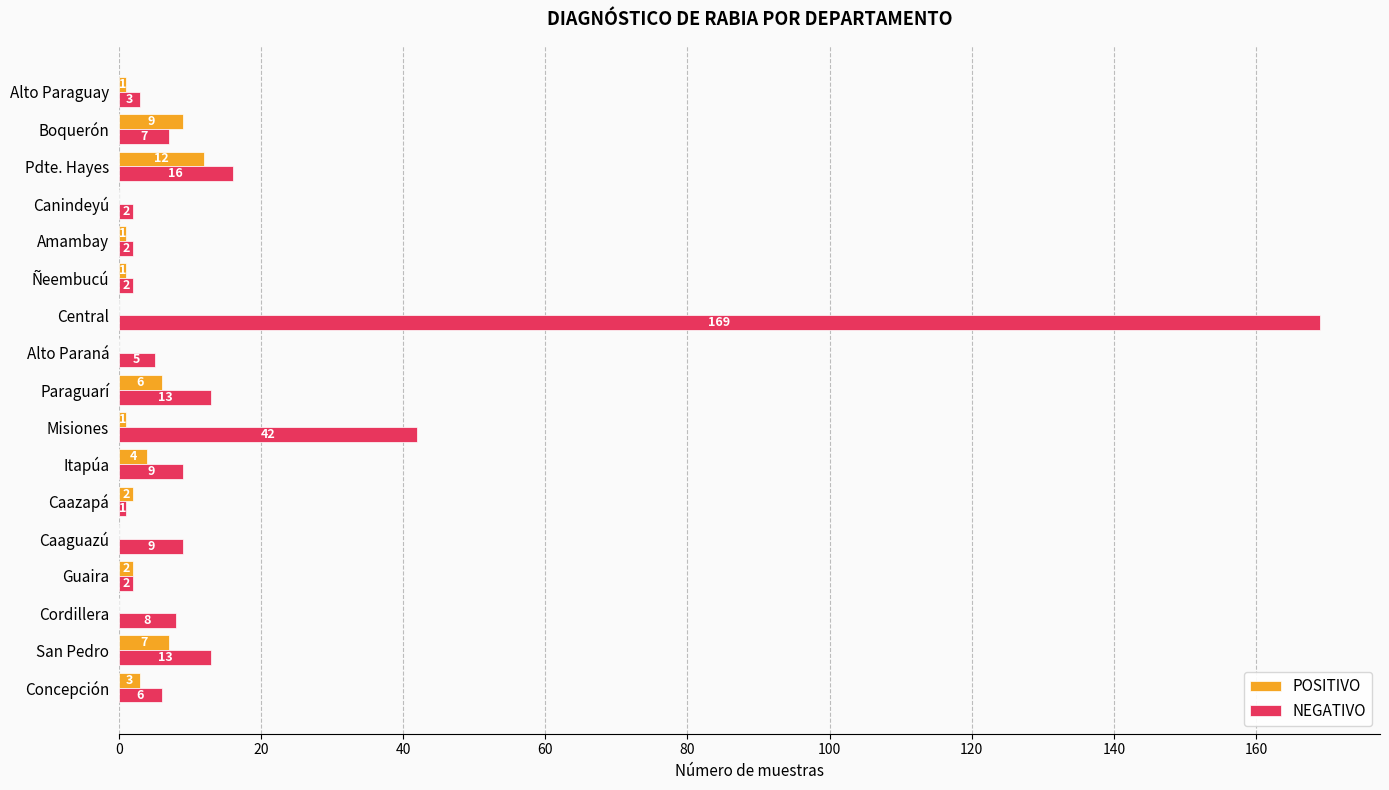

What are all the series names shown in the legend?

POSITIVO, NEGATIVO